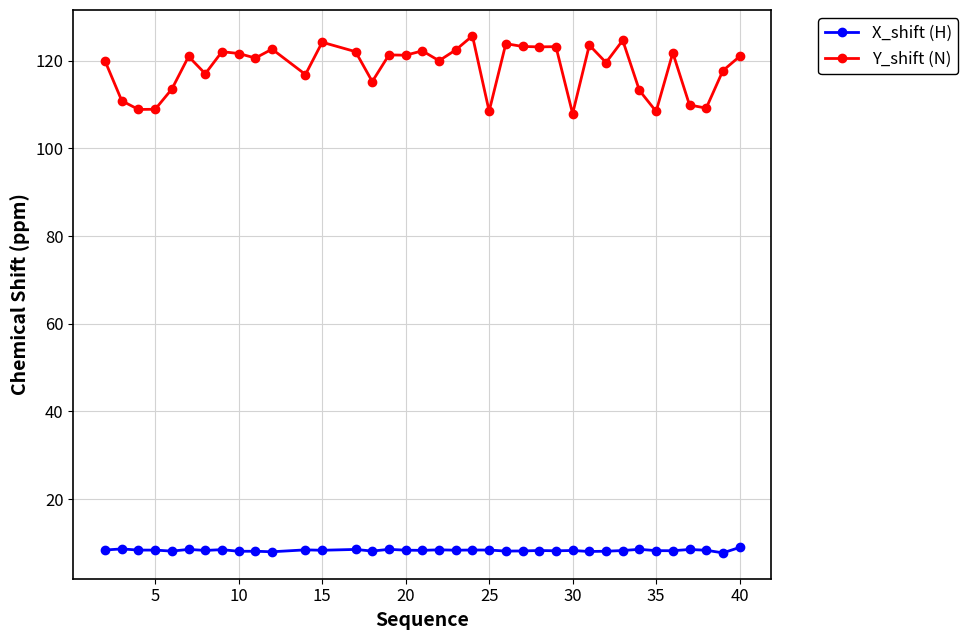

True or false: X_shift (H) and Y_shift (N) intersect in this chart.

False